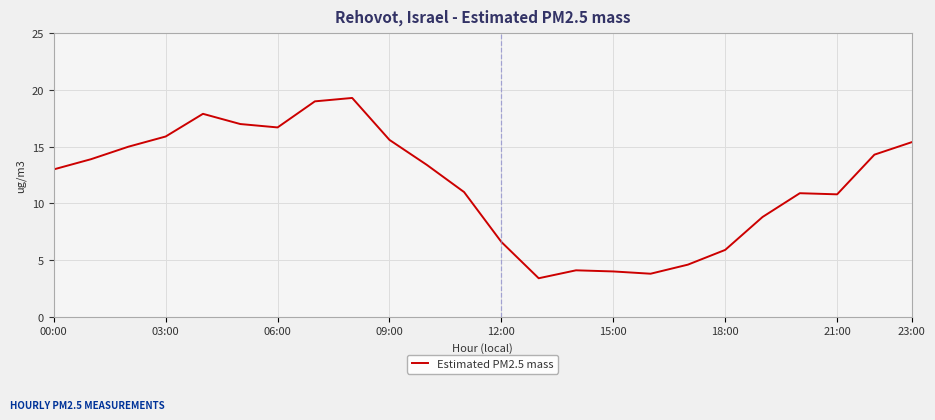

What is the greatest value displayed?

19.3